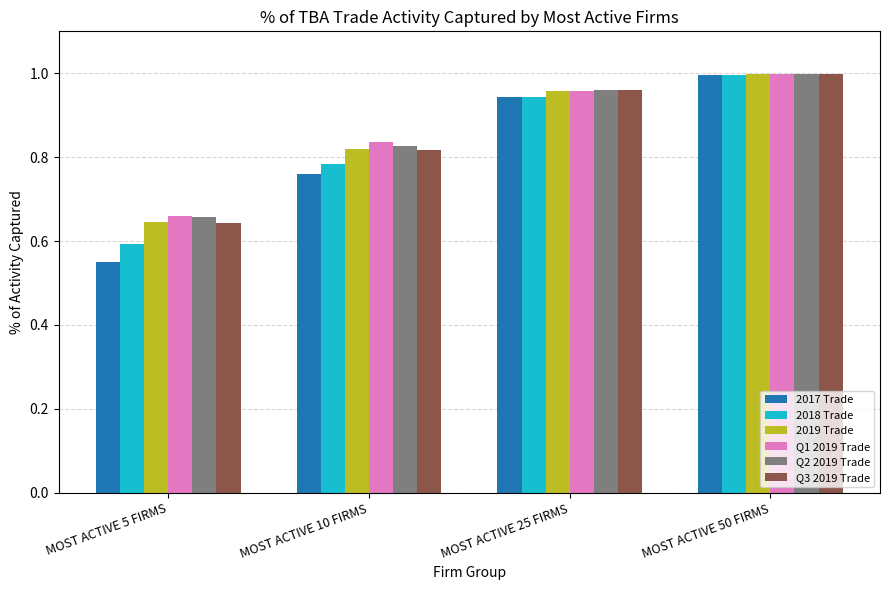

True or false: Q1 2019 Trade has a value of 1.5 at MOST ACTIVE 25 FIRMS.

False